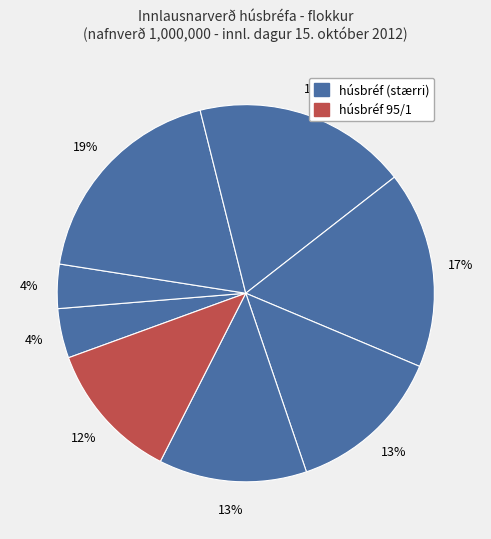

Count the number of slices in the pie.

8